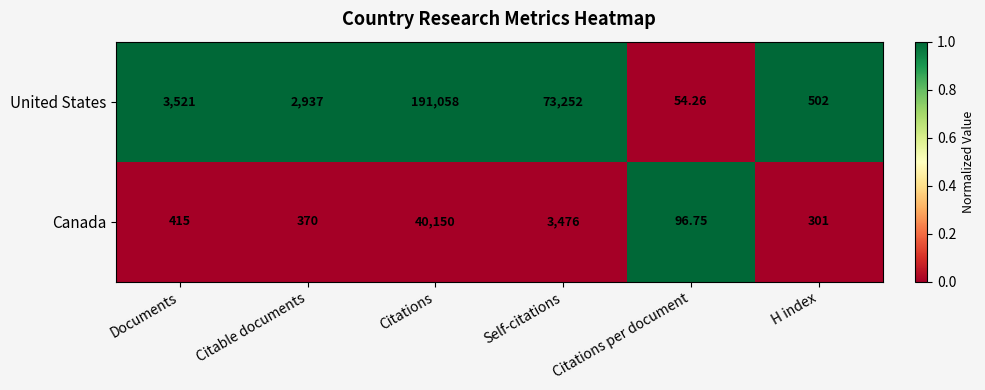

Which series changed the most between Documents and Citations per document?

United States